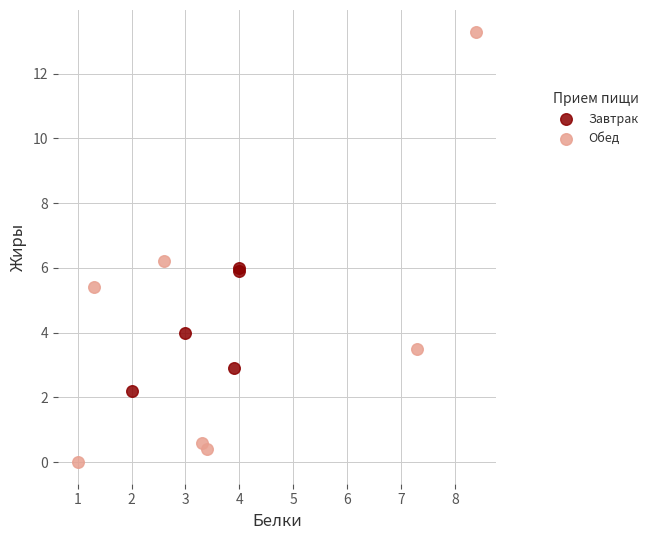

Which series contains the lowest Y value?

Обед